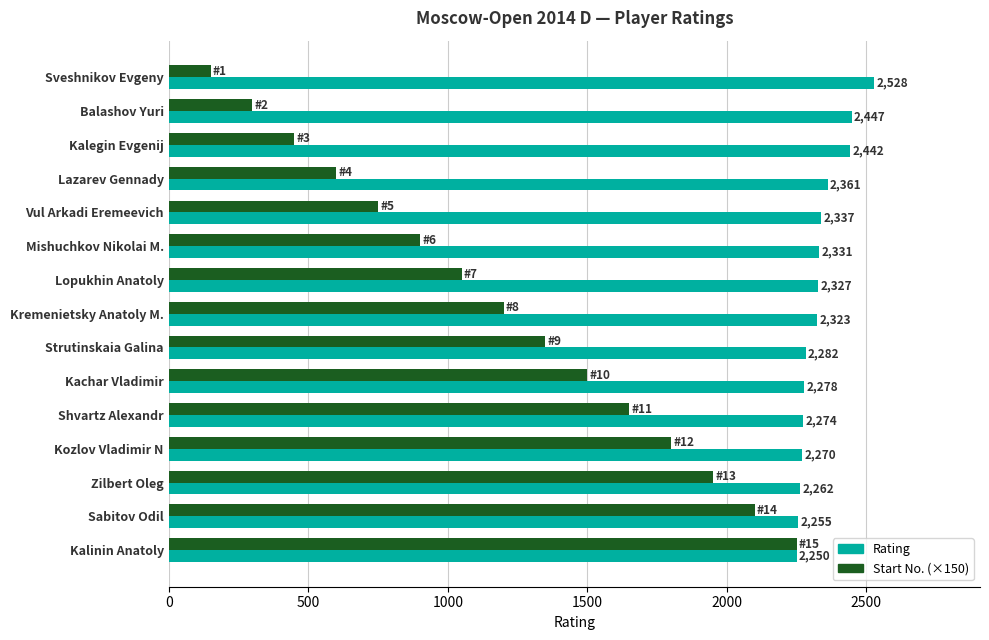

What are all the series names shown in the legend?

Rating, Start No. (×150)